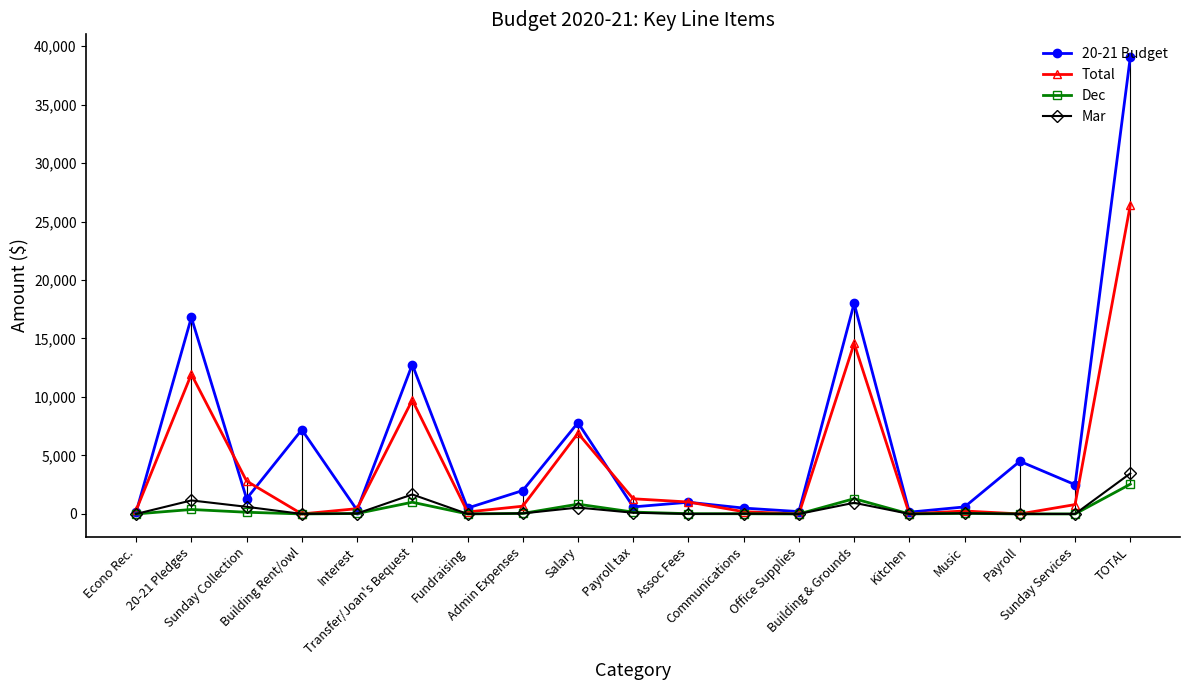

How many series are shown in this chart?

4